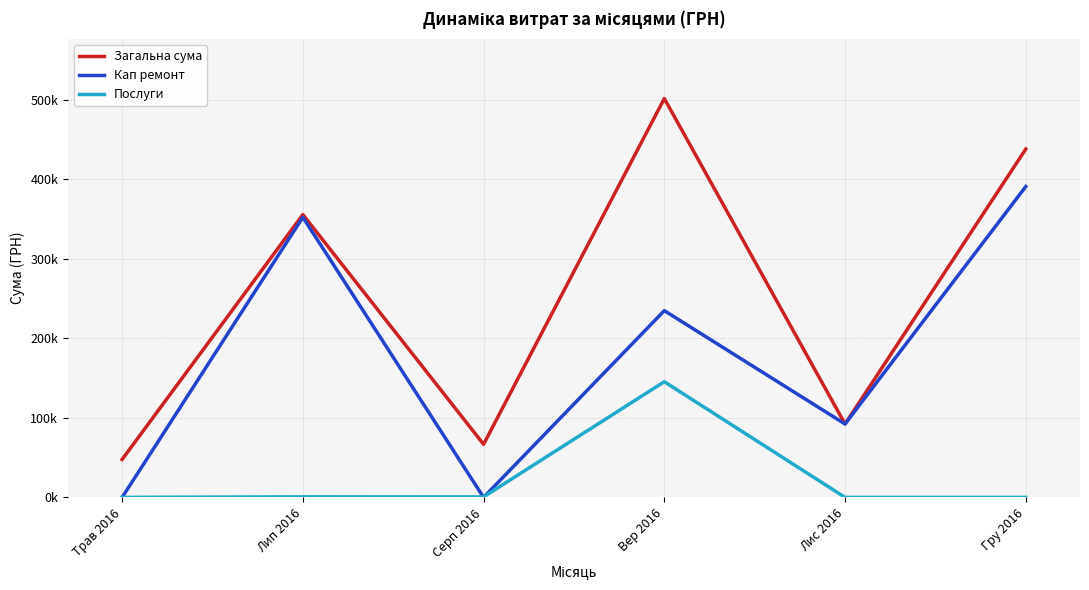

Reading left to right, extract all data points from this chart.

Загальна сума: 47713.6	355852.6	66802.2	501872.6	92323.5	438323.3
Кап ремонт: 0.0	352459.9	0.0	234973.2	92323.5	391159.8
Послуги: 0.0	691.2	609.0	145560.3	0.0	0.0